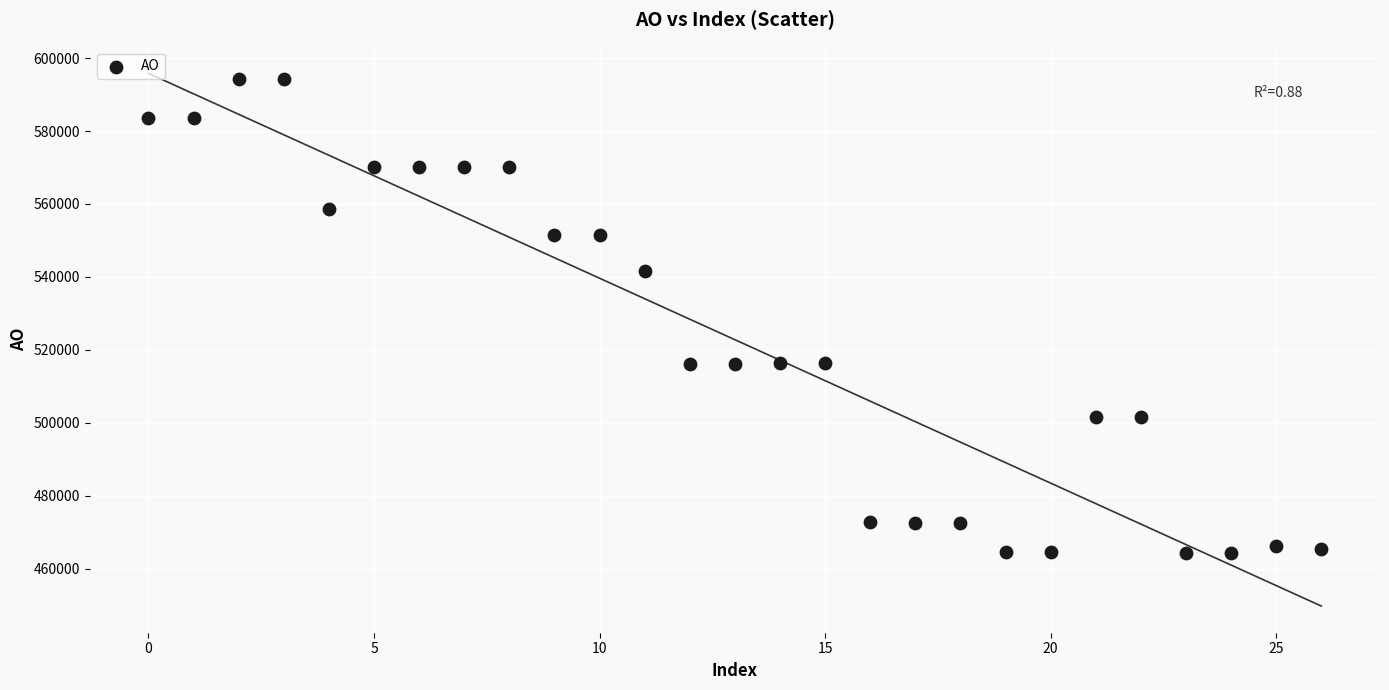

Count the number of points in this scatter plot.

27